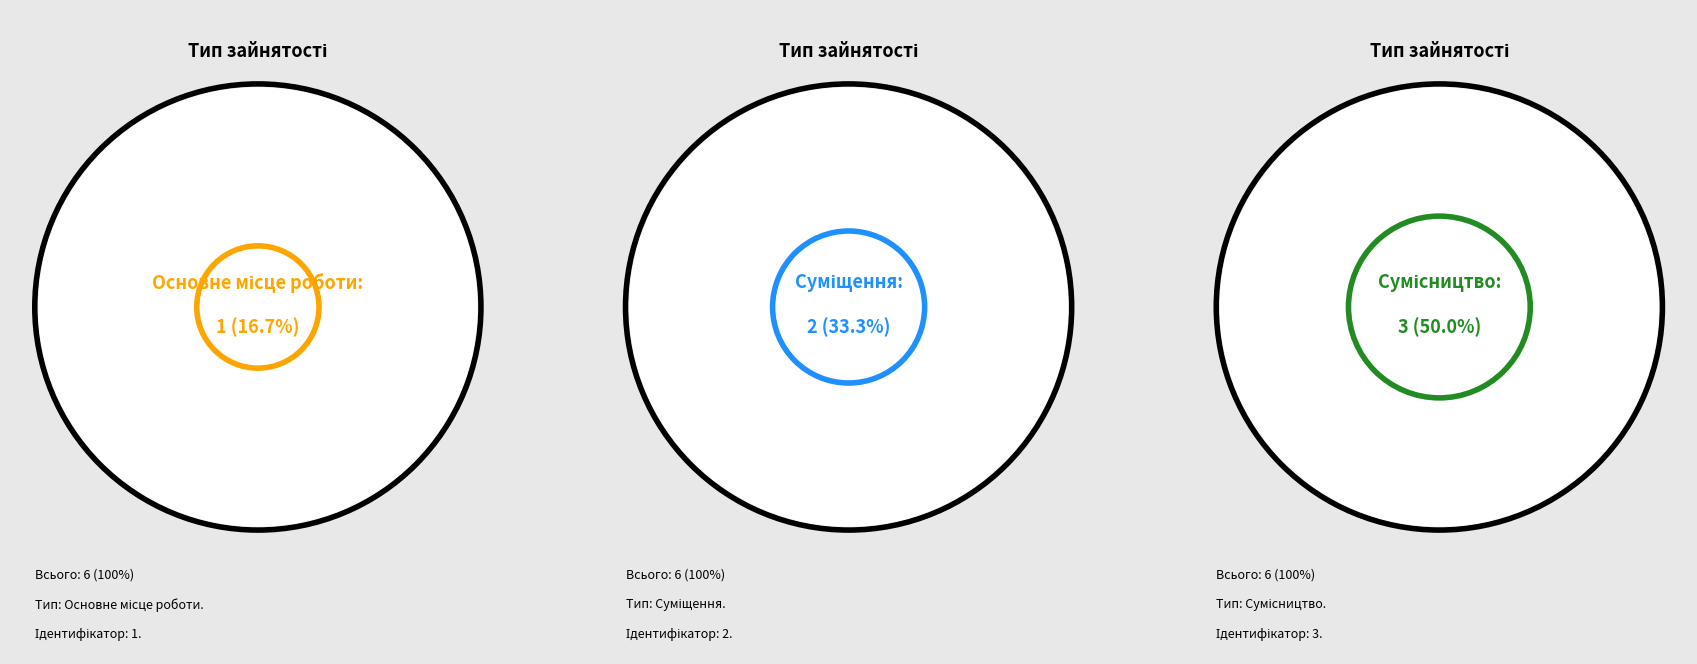

To the nearest percent, what is the difference between the Суміщення and Основне місце роботи slice percentages?

17%